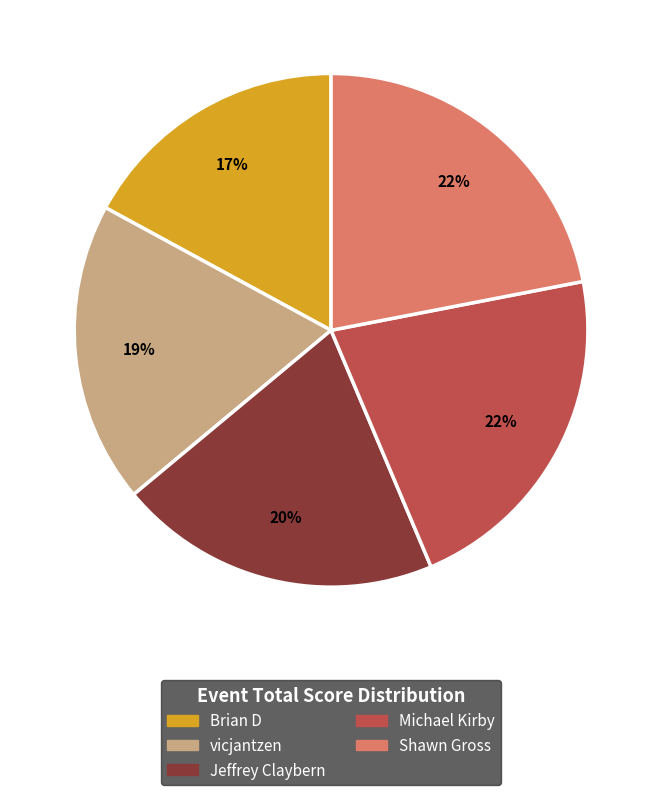

The Jeffrey Claybern slice represents 35% of the pie. True or false?

False